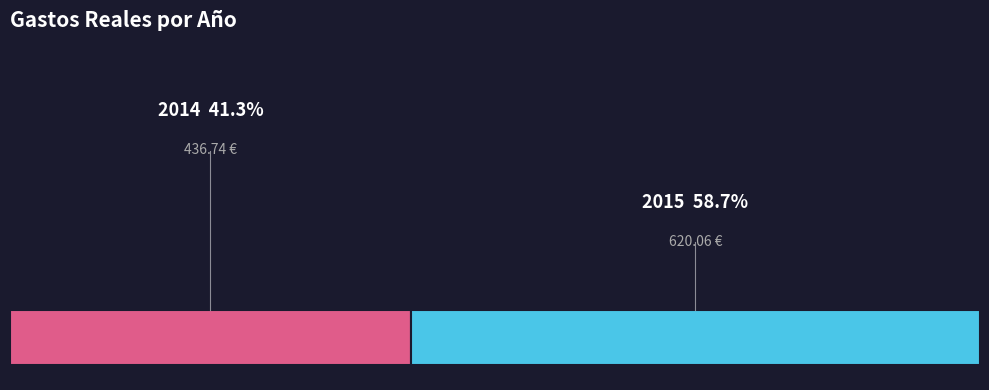

What is the change in value from 2014 to 2015?

+183.3